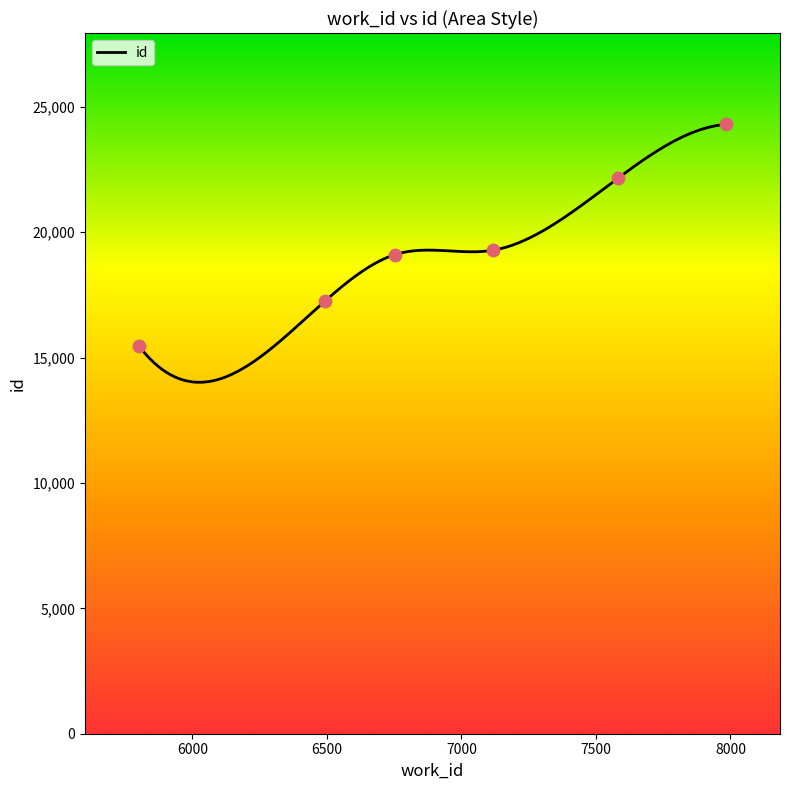

Between 6495 and 7117, which is larger?

7117